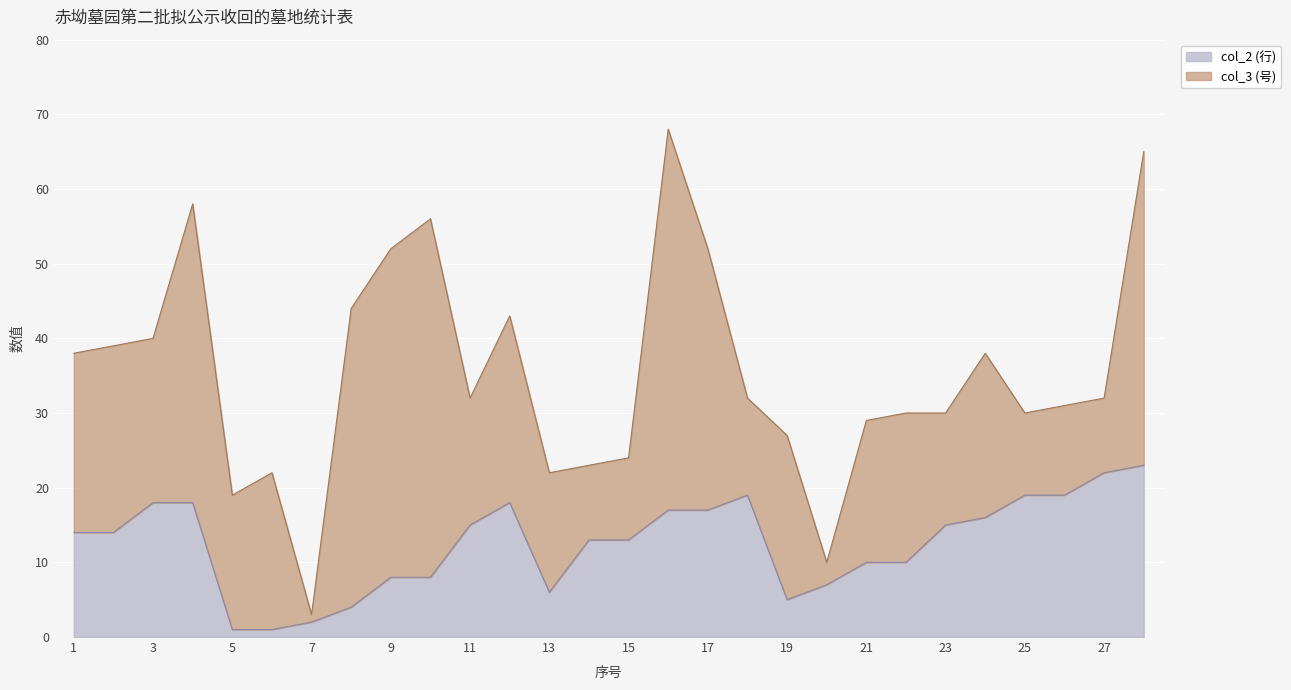

What is the value of the 19th point from the left?

5